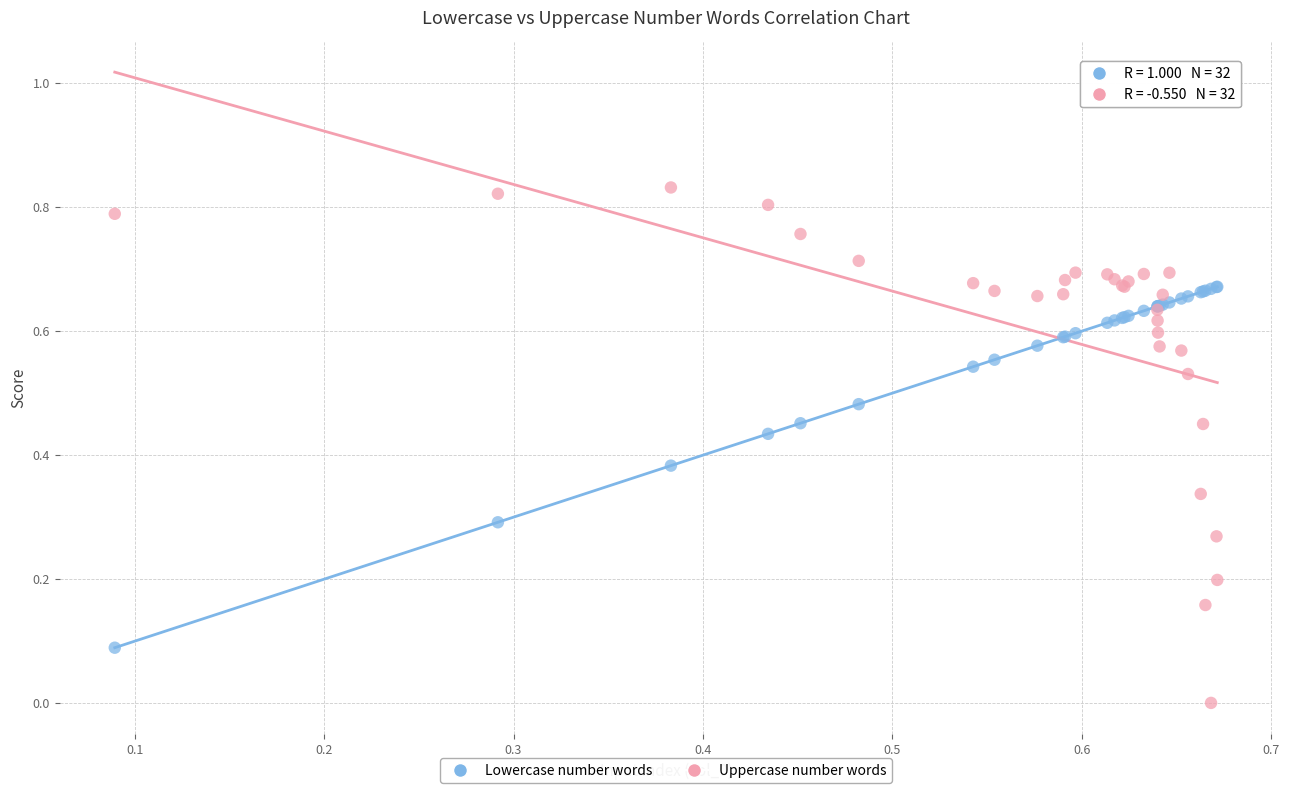

Which series reaches the minimum Y coordinate?

Uppercase number words